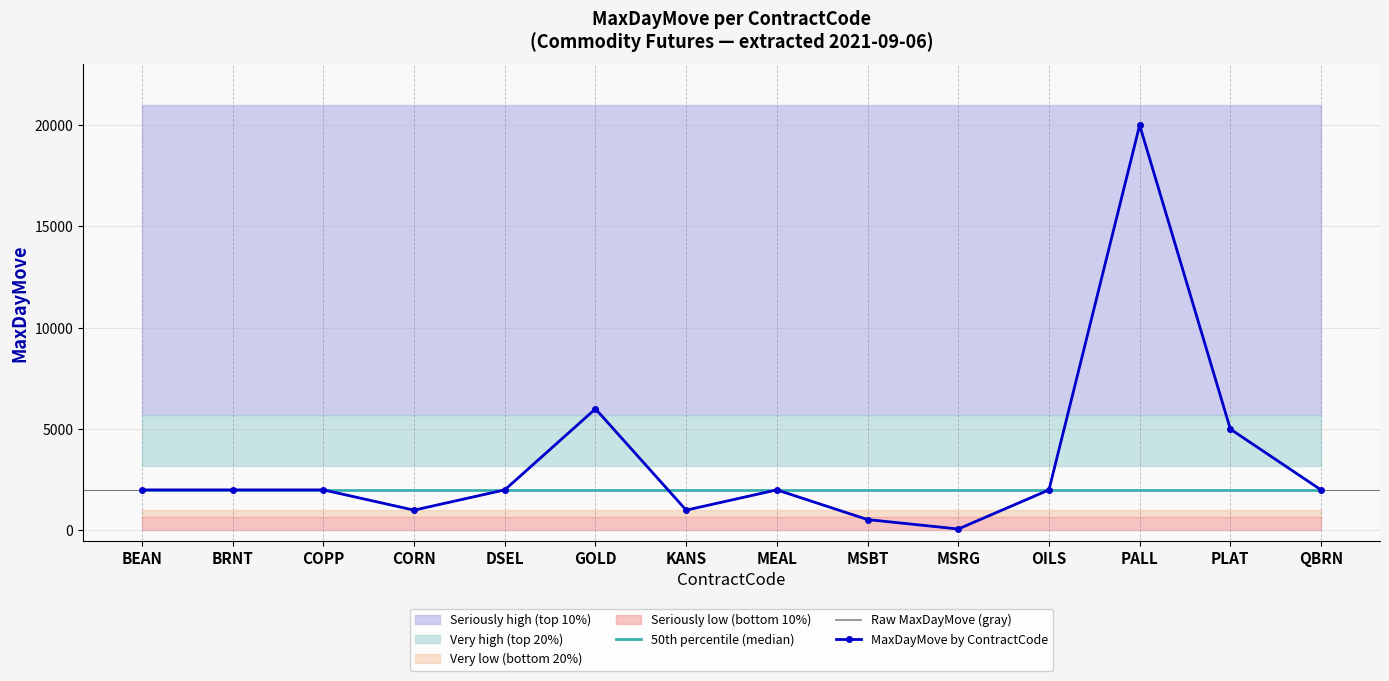

What position from the right is MSBT?

6